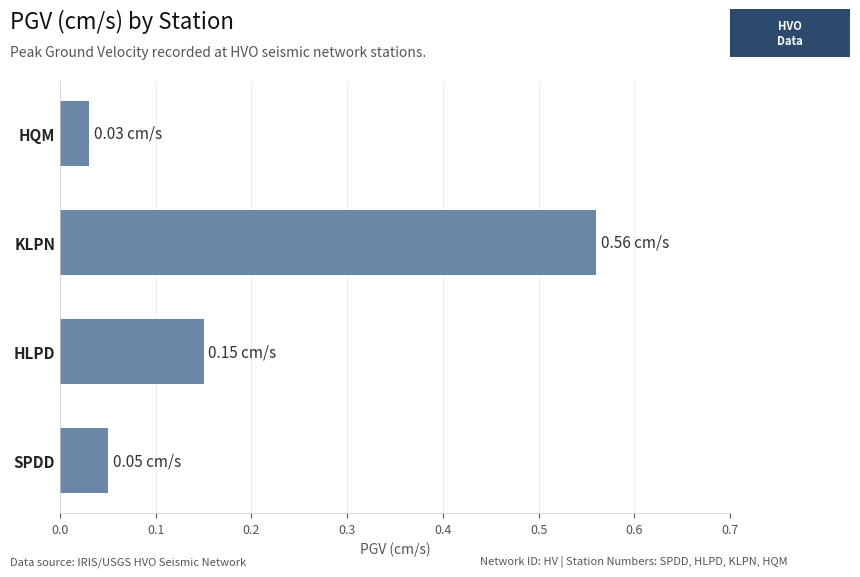

Are the bars horizontal?

Yes